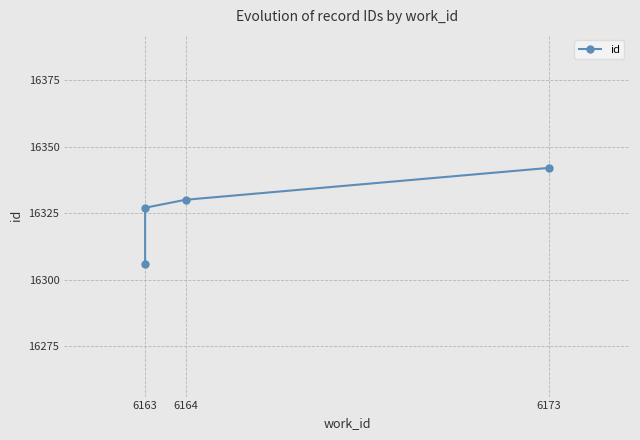

What is the smallest value displayed?

16306